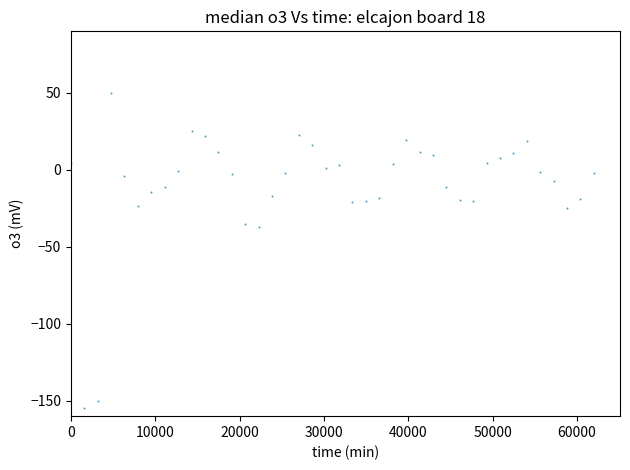

What is the range of Y values (max minus min)?

205.0